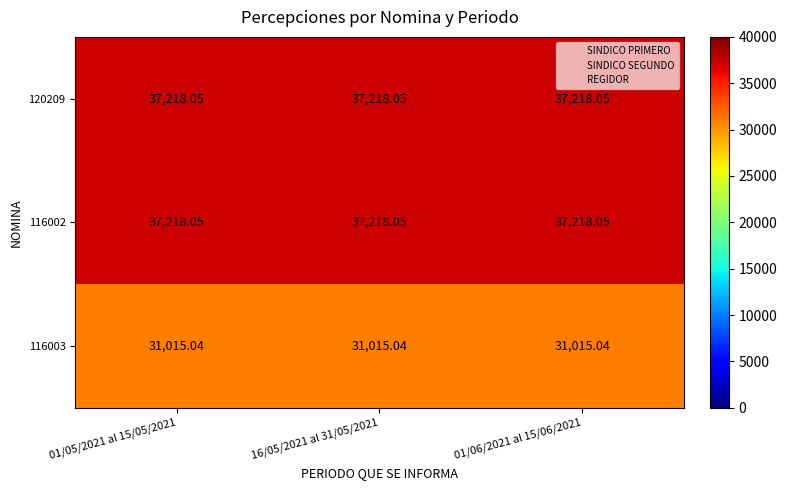

Is the value of 116003 at 16/05/2021 al 31/05/2021 greater than the value of 116002 at 01/05/2021 al 15/05/2021?

No